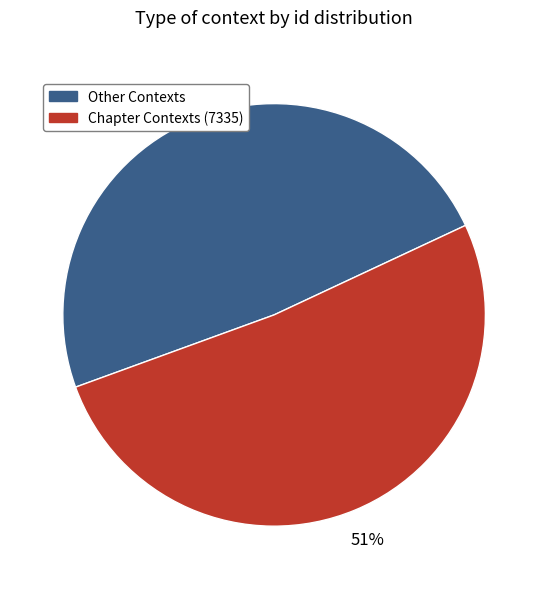

Is there any slice that represents more than half of the pie?

Yes